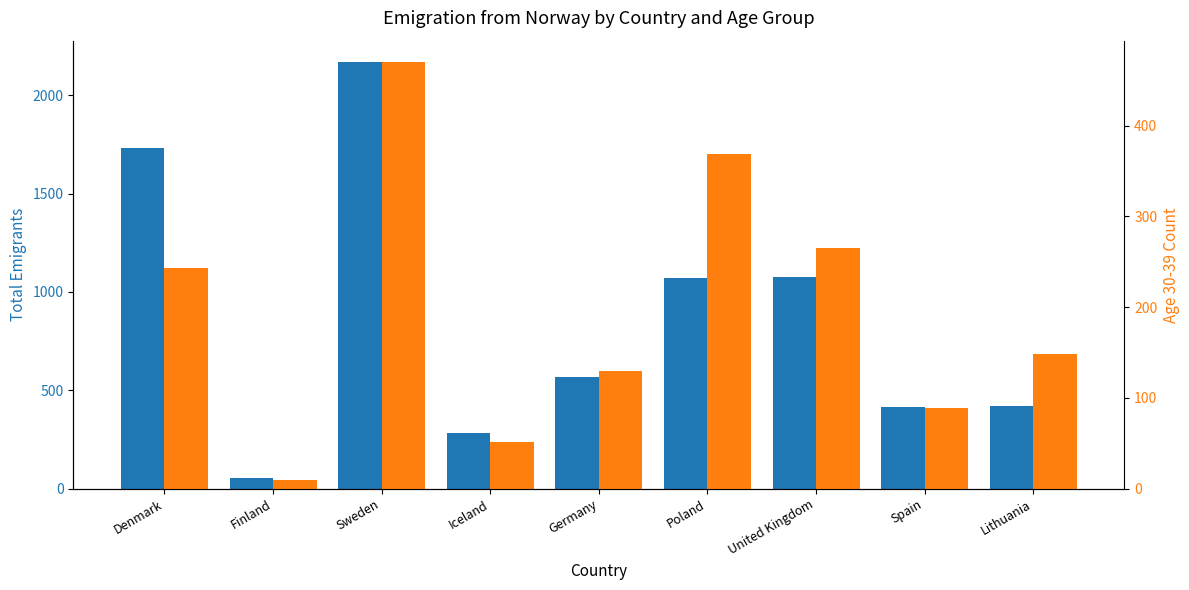

Between Spain and Denmark, which is larger?

Denmark